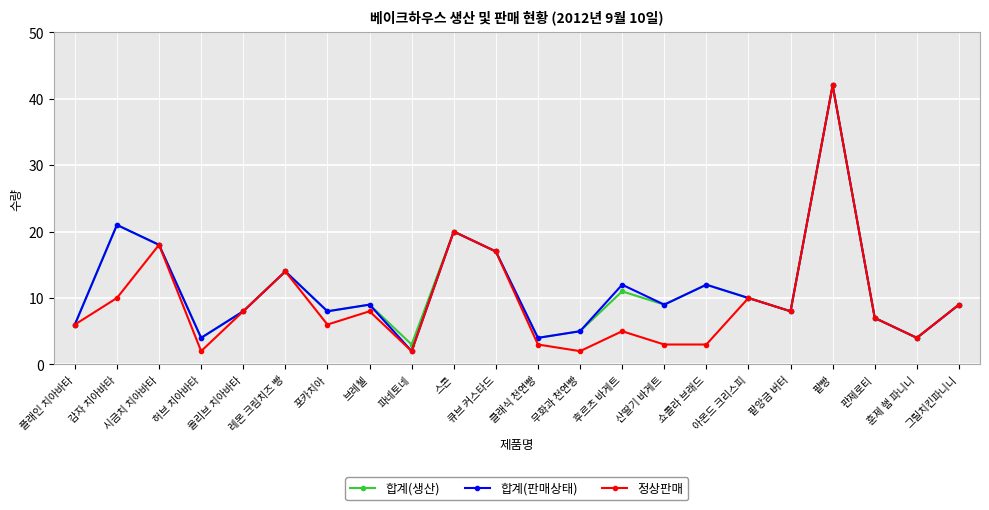

Reading left to right, extract all data points from this chart.

합계(생산): 플래인 치아바타=6	감자 치아바타=21	시금치 치아바타=18	허브 치아바타=4	올리브 치아바타=8	레몬 크림치즈 빵=14	포카치아=8	브레첼=9	파네토네=3	스콘=20	큐브 커스타드=17	클래식 천연빵=4	무화과 천연빵=5	후르츠 바게트=11	산딸기 바게트=9	쇼콜라 브래드=12	아몬드 크리스피=10	팥앙금 버터=8	팥빵=42	판제로티=7	훈제 햄 파니니=4	그릴치킨파니니=9
합계(판매상태): 플래인 치아바타=6	감자 치아바타=21	시금치 치아바타=18	허브 치아바타=4	올리브 치아바타=8	레몬 크림치즈 빵=14	포카치아=8	브레첼=9	파네토네=2	스콘=20	큐브 커스타드=17	클래식 천연빵=4	무화과 천연빵=5	후르츠 바게트=12	산딸기 바게트=9	쇼콜라 브래드=12	아몬드 크리스피=10	팥앙금 버터=8	팥빵=42	판제로티=7	훈제 햄 파니니=4	그릴치킨파니니=9
정상판매: 플래인 치아바타=6	감자 치아바타=10	시금치 치아바타=18	허브 치아바타=2	올리브 치아바타=8	레몬 크림치즈 빵=14	포카치아=6	브레첼=8	파네토네=2	스콘=20	큐브 커스타드=17	클래식 천연빵=3	무화과 천연빵=2	후르츠 바게트=5	산딸기 바게트=3	쇼콜라 브래드=3	아몬드 크리스피=10	팥앙금 버터=8	팥빵=42	판제로티=7	훈제 햄 파니니=4	그릴치킨파니니=9